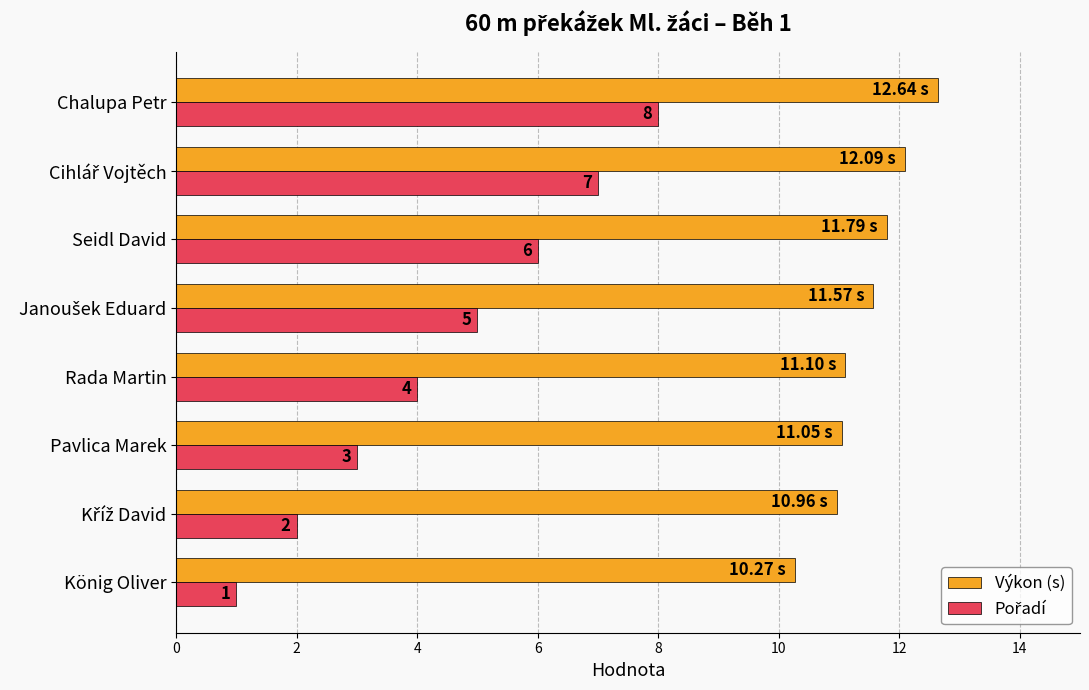

What is the difference between the second highest and minimum values in the Výkon (s) series?

1.8